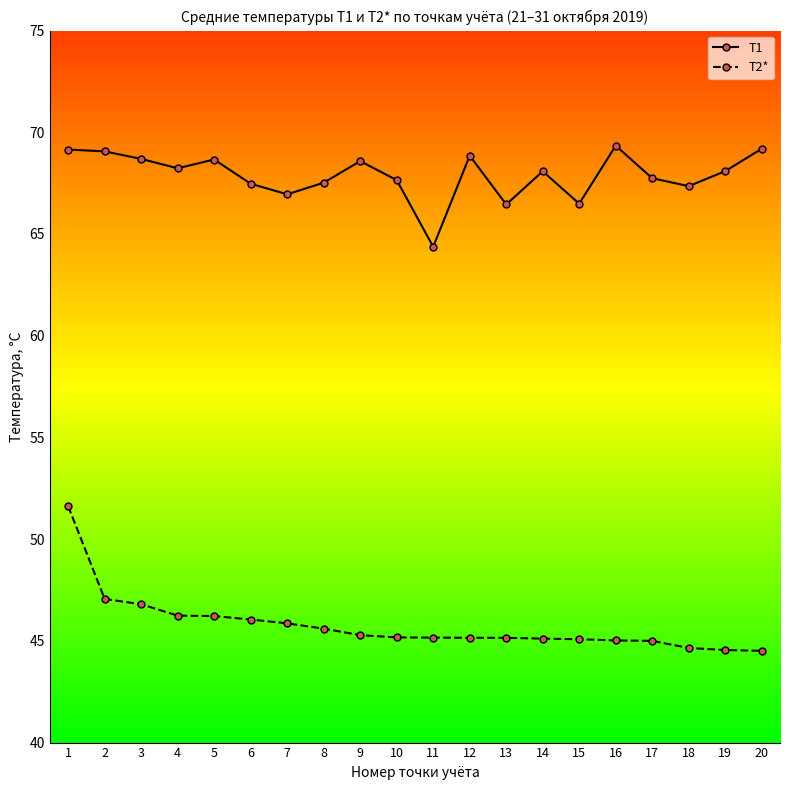

At which label does T2* first exceed 45?

1